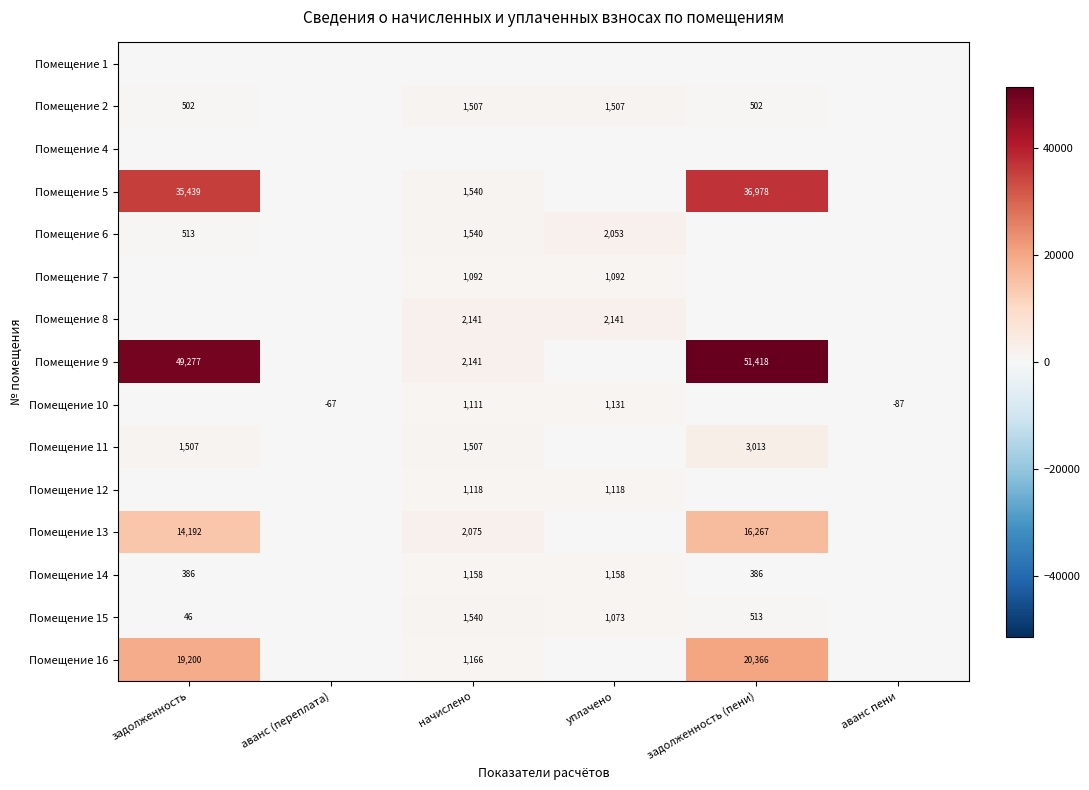

At how many categories does at least one series exceed 18764?

2